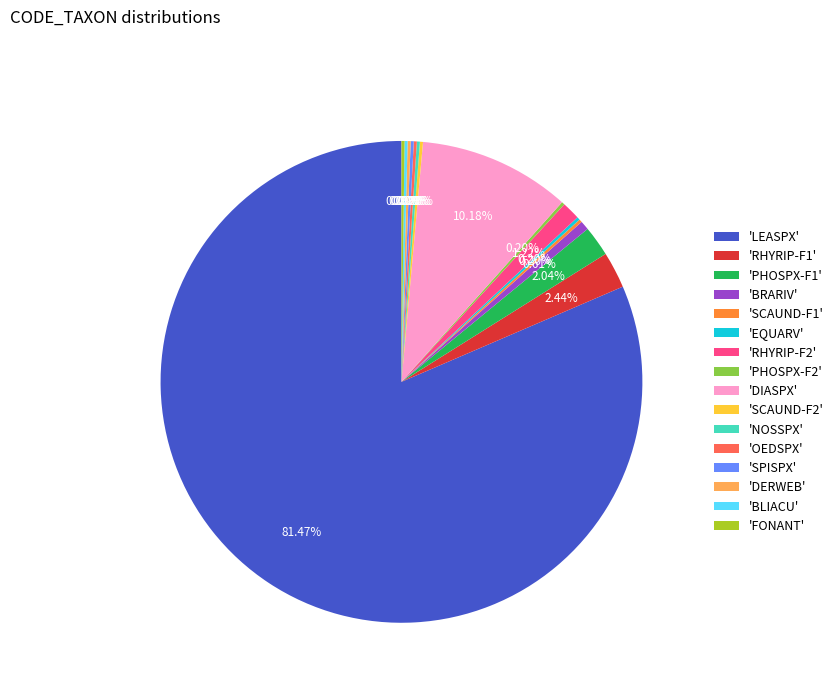

What is the largest slice in the pie chart?

'LEASPX'